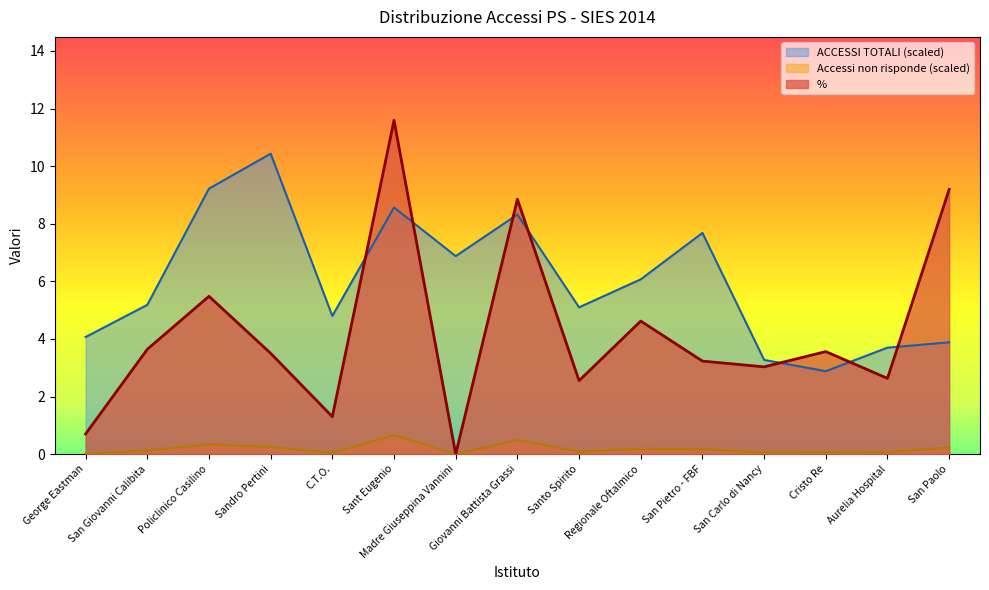

True or false: ACCESSI TOTALI and Accessi con esito non risponde cross at least once.

False